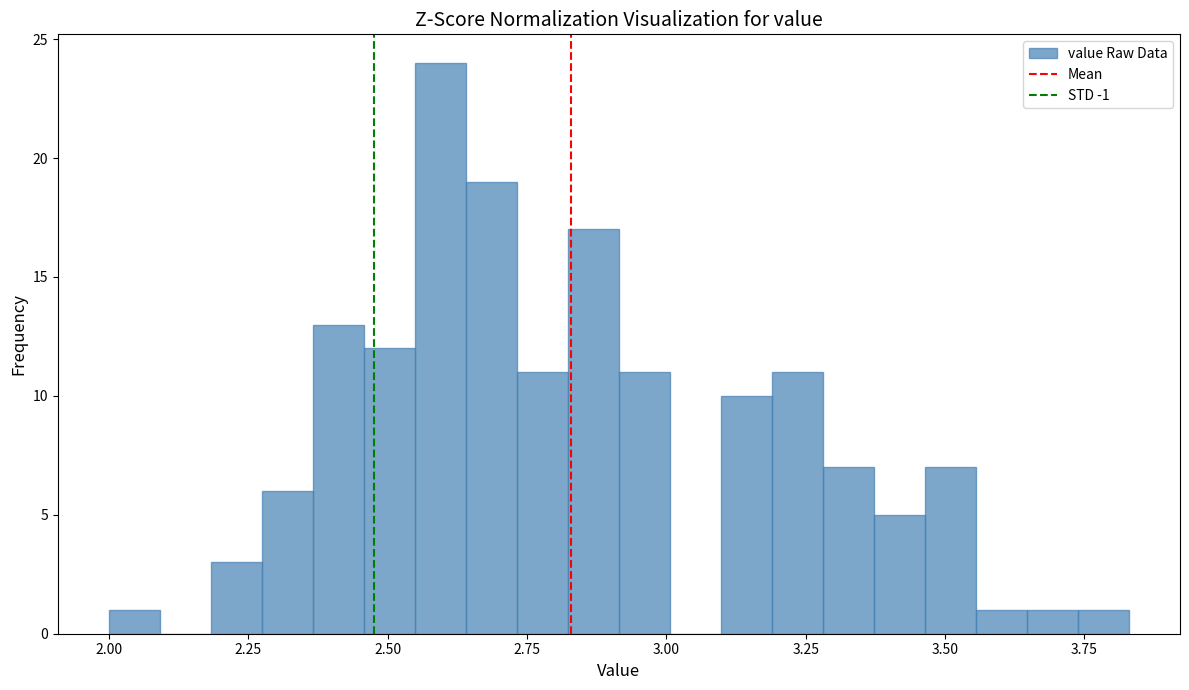

Read against the x-axis, roughly where is the centre of the tallest bar?

2.60